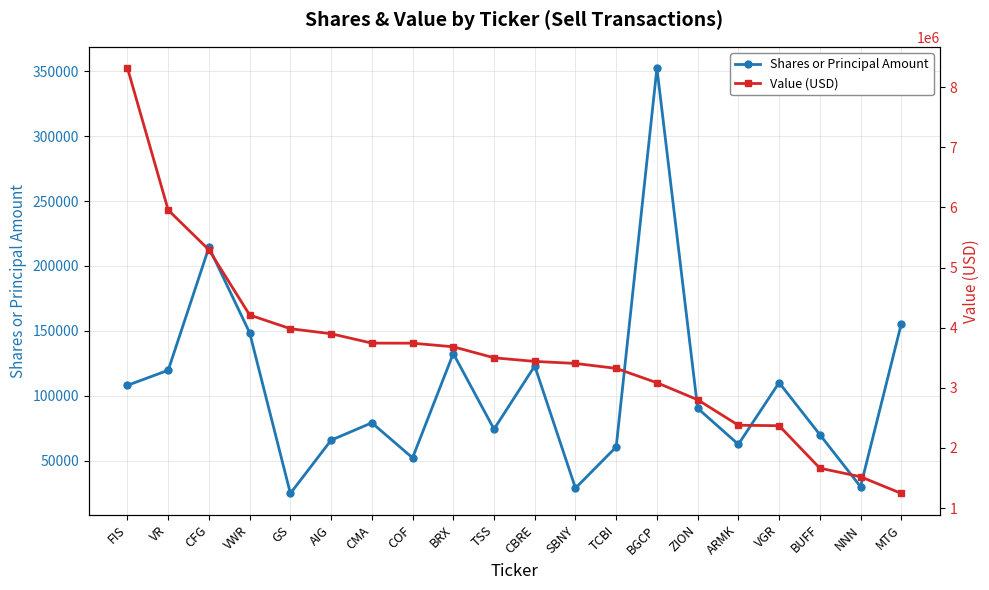

How many distinct data groups are displayed?

2